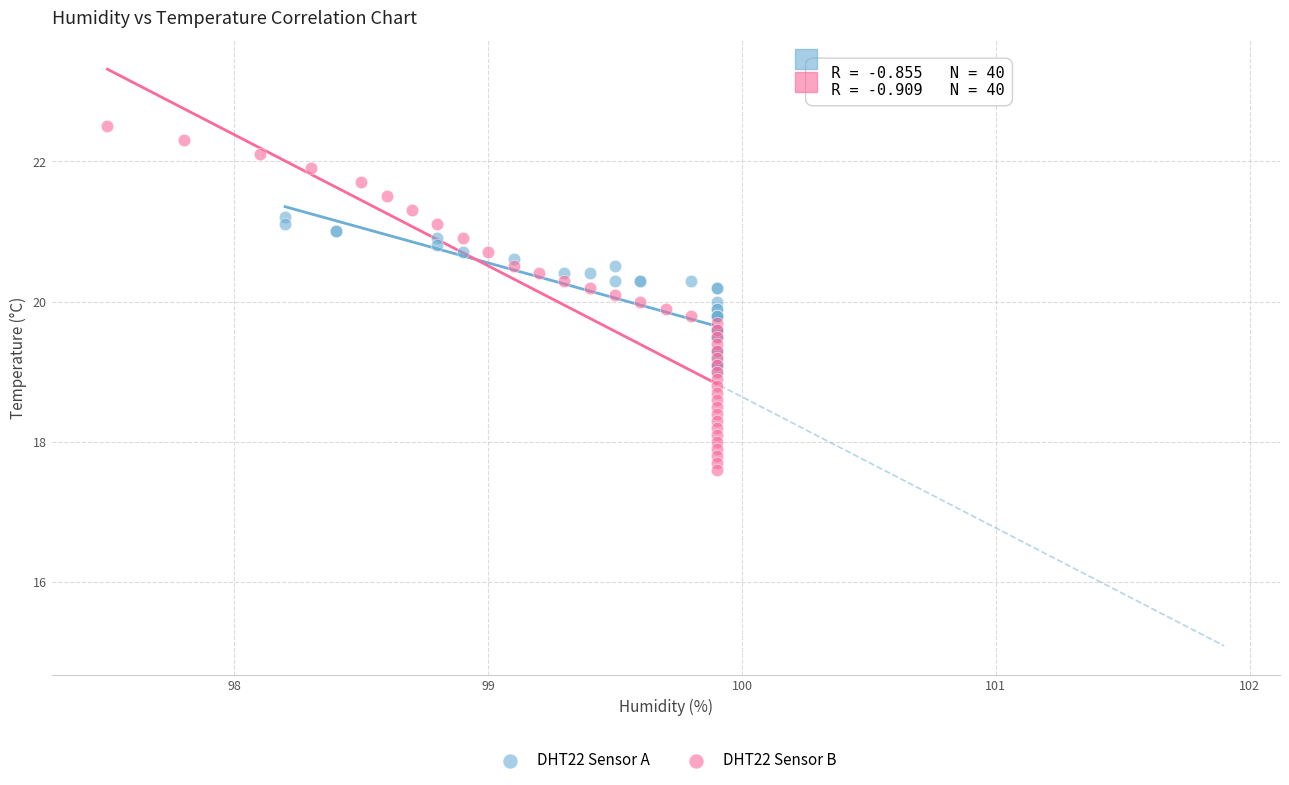

What are all the series names shown in the legend?

DHT22 Sensor A, DHT22 Sensor B